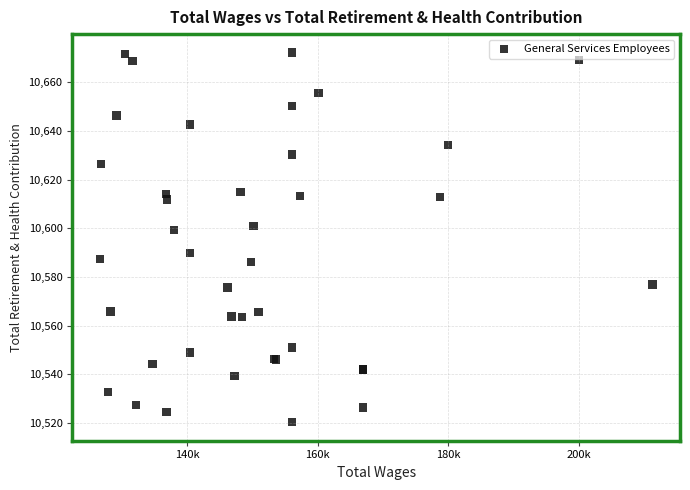

What Y value in the scatter plot is closest to 10596?

10599.3